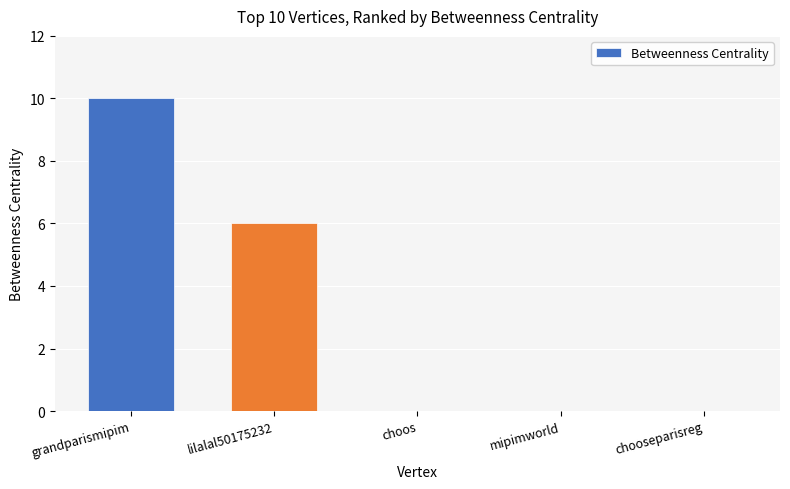

Which label corresponds to the largest value in the chart?

grandparismipim